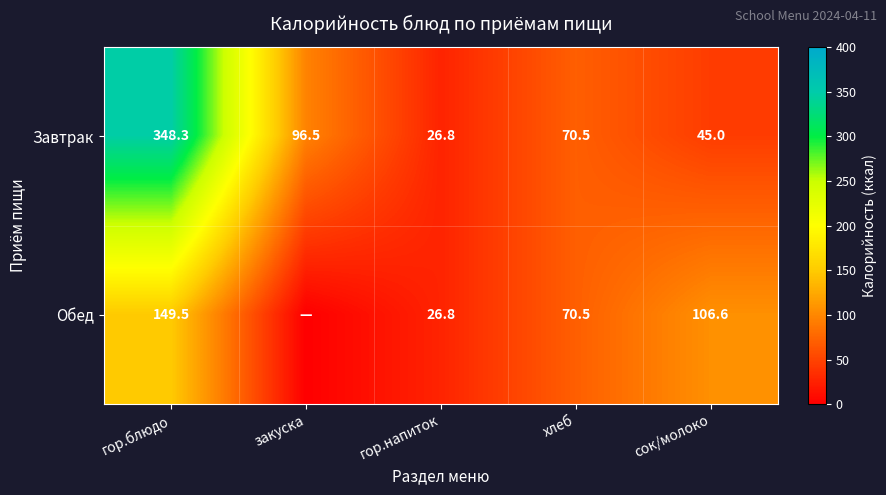

Is the value of Завтрак at гор.блюдо greater than the value of Обед at гор.напиток?

Yes